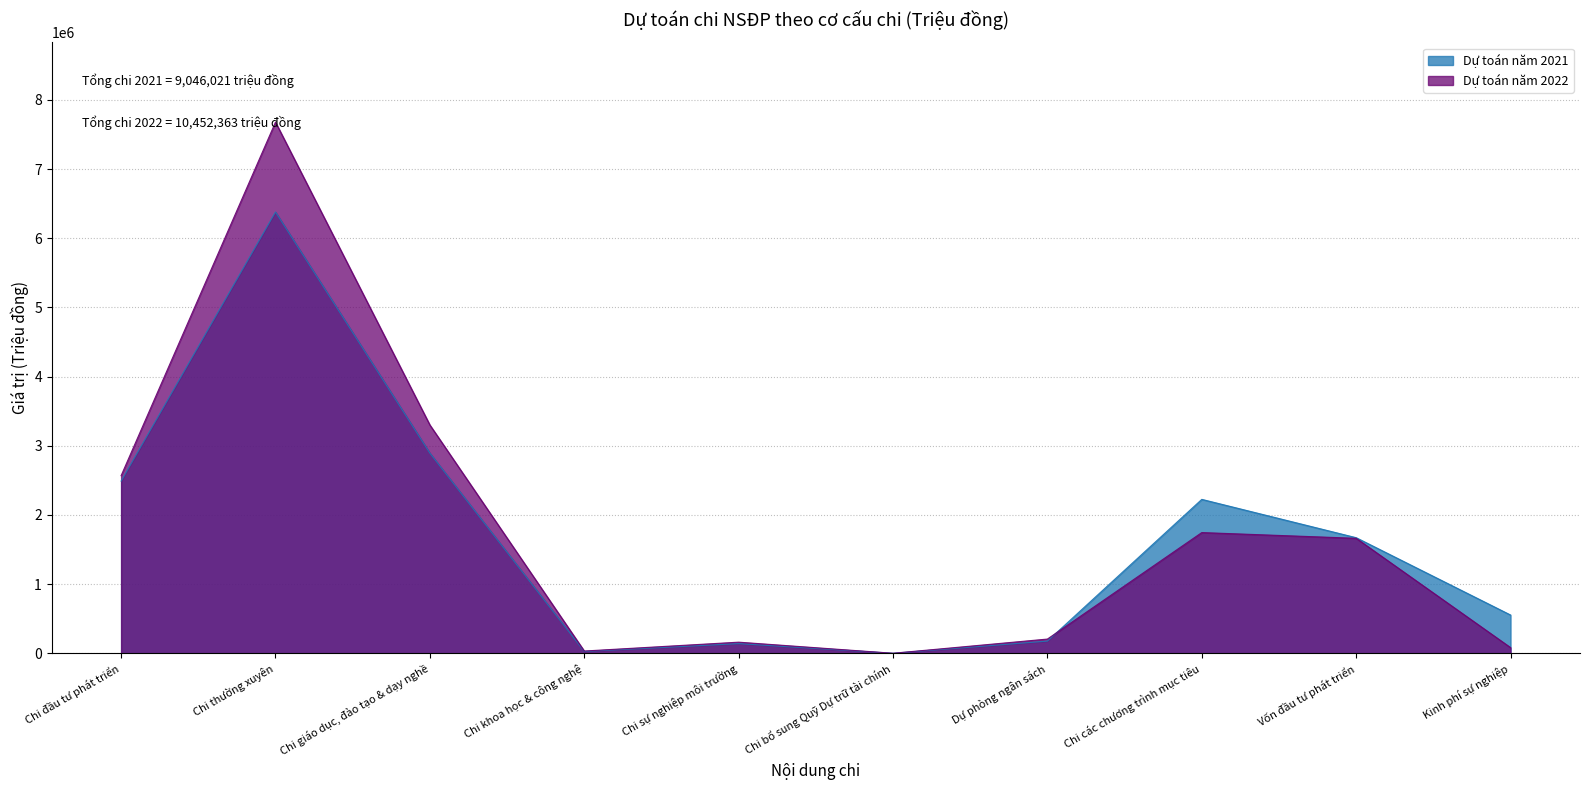

Which category has the lowest value across all series?

Chi bổ sung Quỹ Dự trữ tài chính